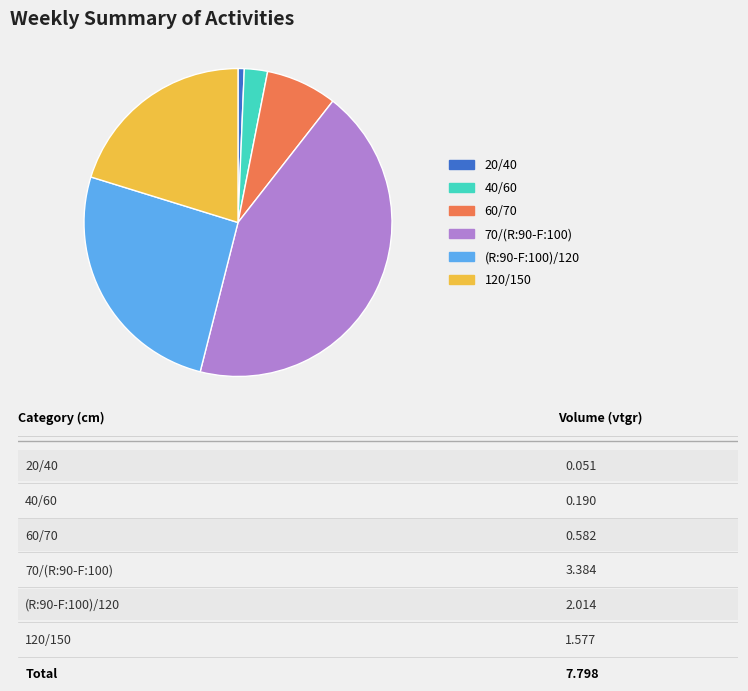

The 70/(R:90-F:100) slice represents 49% of the pie. True or false?

False